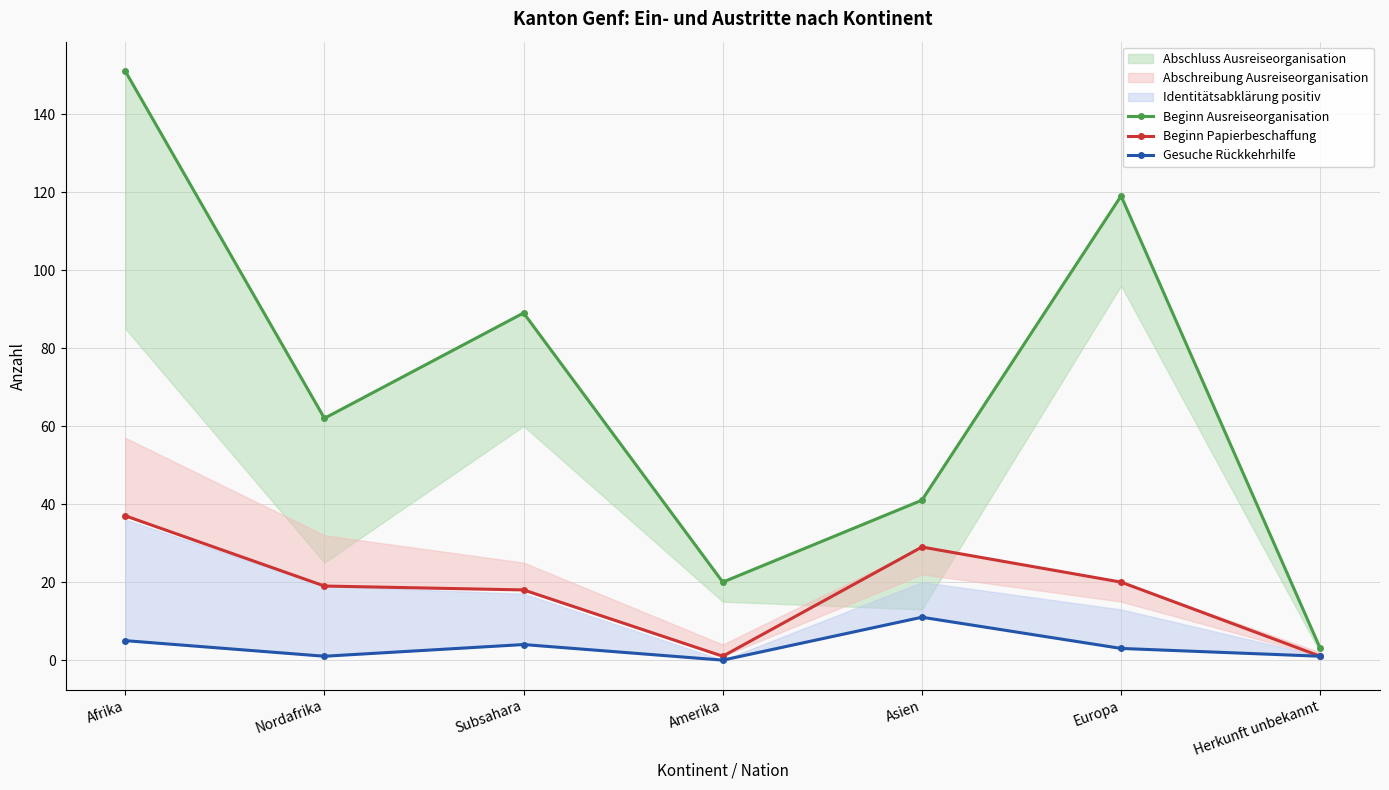

What is the difference between the second highest and minimum values in the Gesuche Rückkehrhilfe series?

5